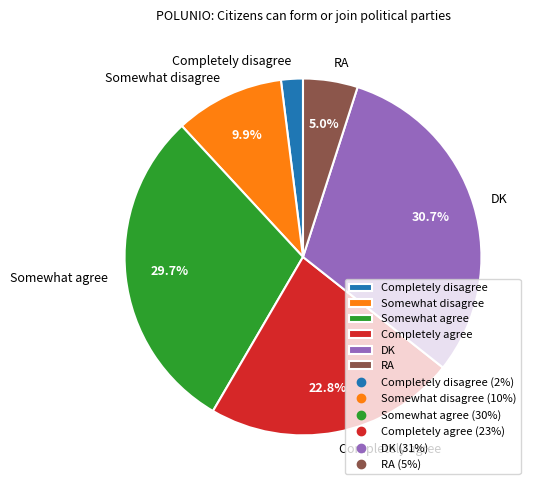

How many segments does this pie chart have?

6